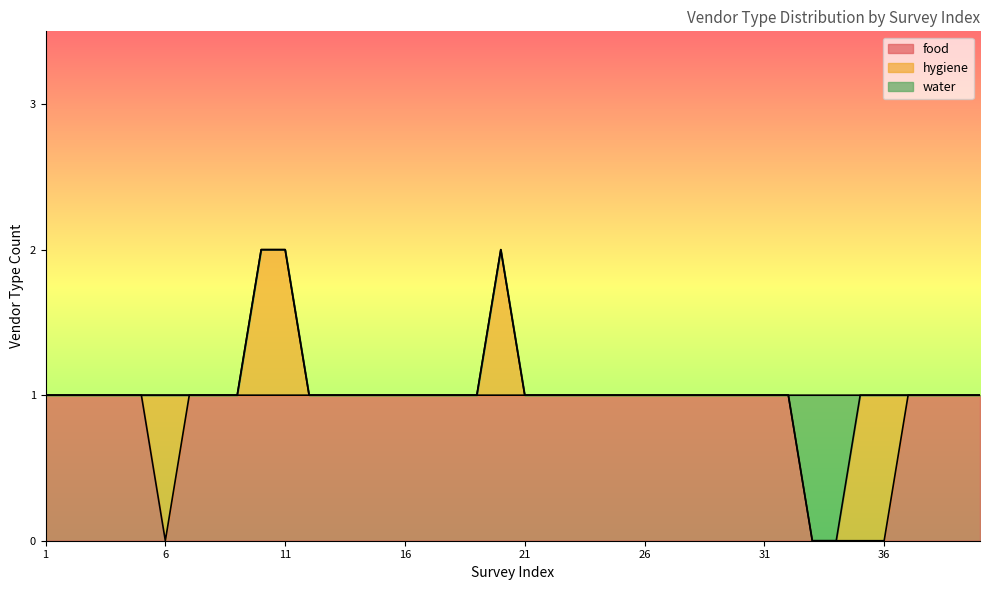

How many interior local peaks does the hygiene series have?

2